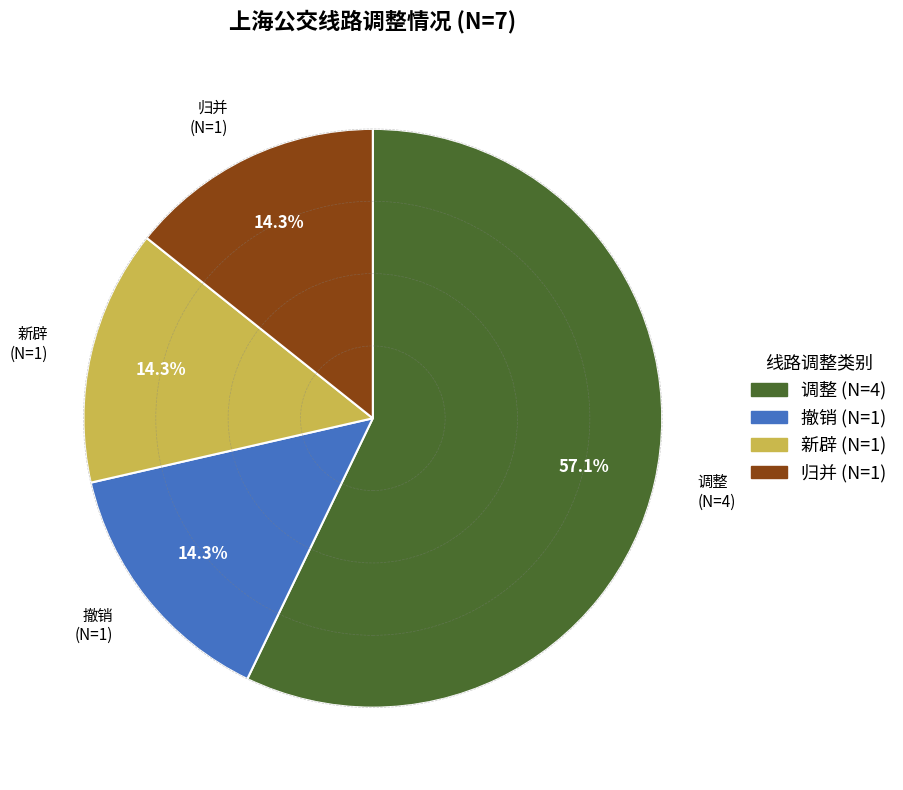

Does any single category account for the majority?

Yes